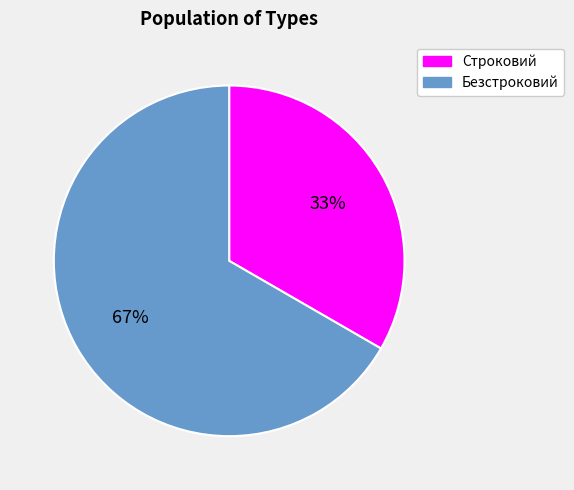

Approximately how many times larger is the value at Строковий compared to Безстроковий?

0.5